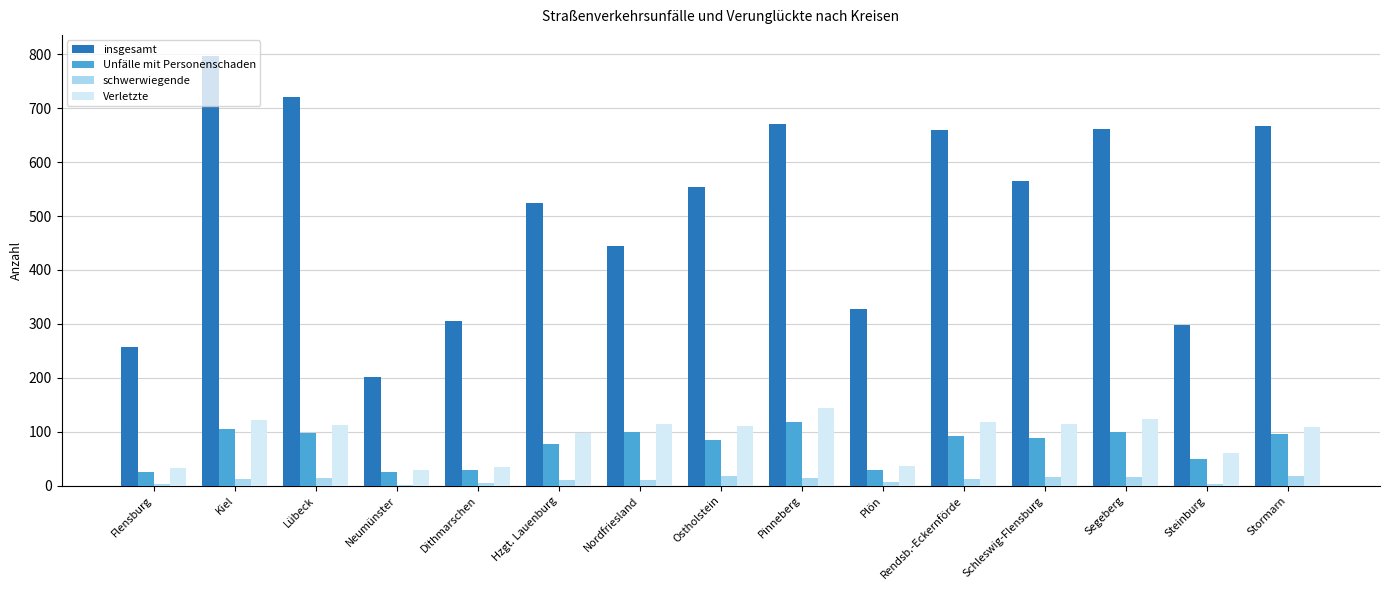

The value of Unfälle mit Personenschaden at Schleswig-Flensburg is 141. True or false?

False